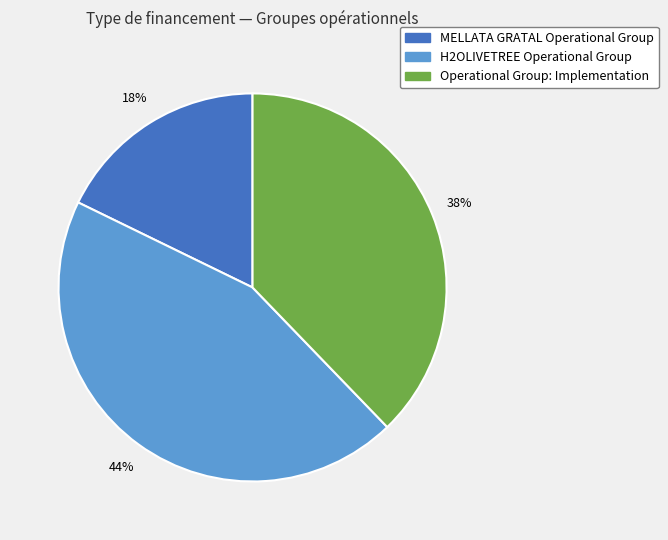

What percentage is the H2OLIVETREE Operational Group slice, to the nearest percent?

44%